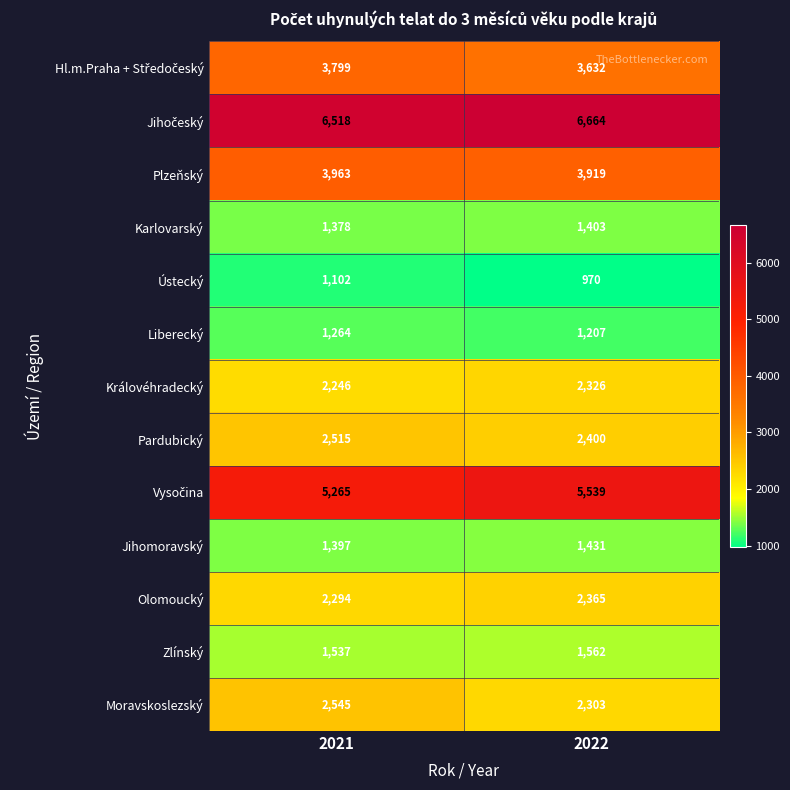

What is the spread (max minus min) of values at 2022?

5694